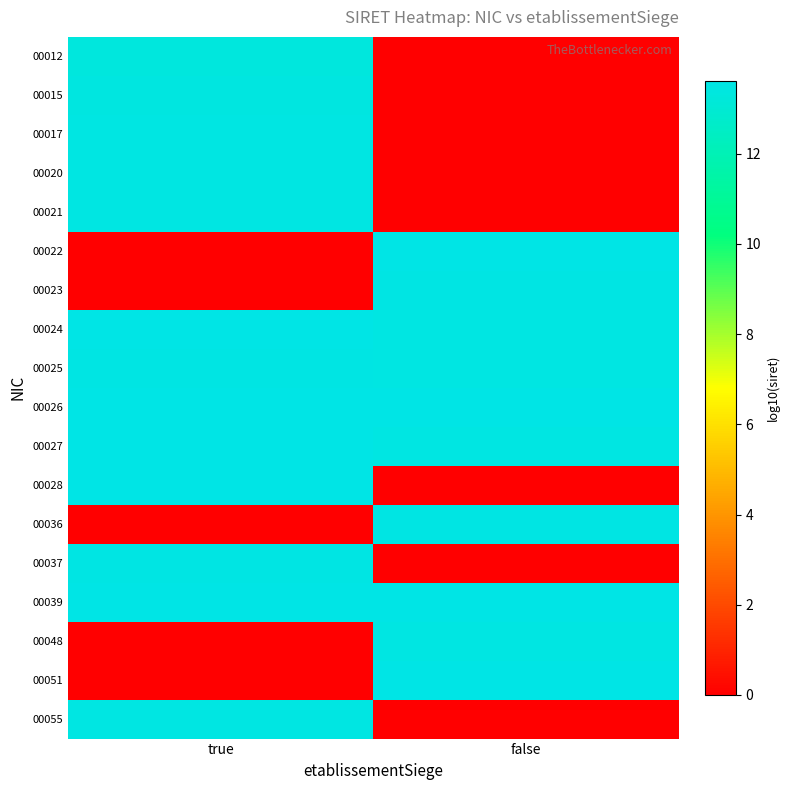

At which category is the sum across all series the highest?

true